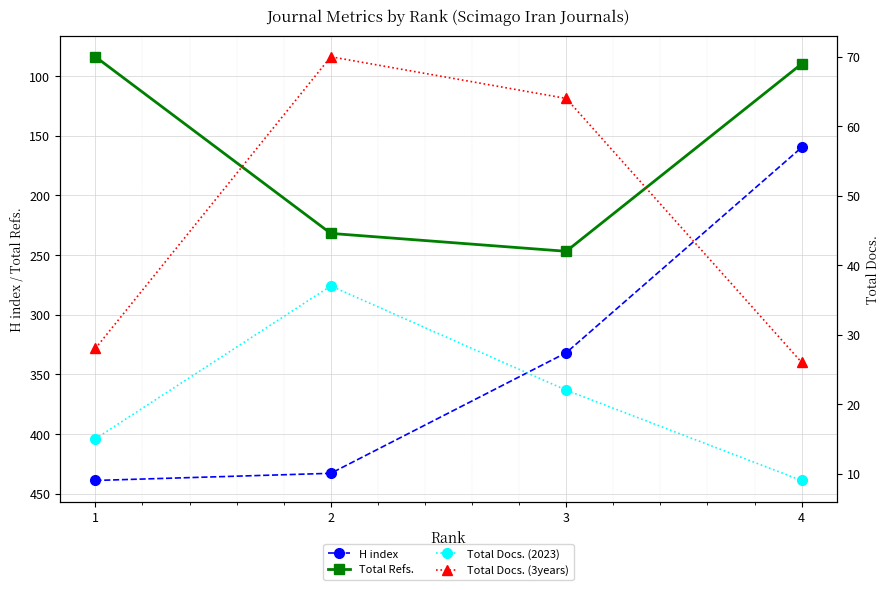

How many lines are shown in the chart?

4